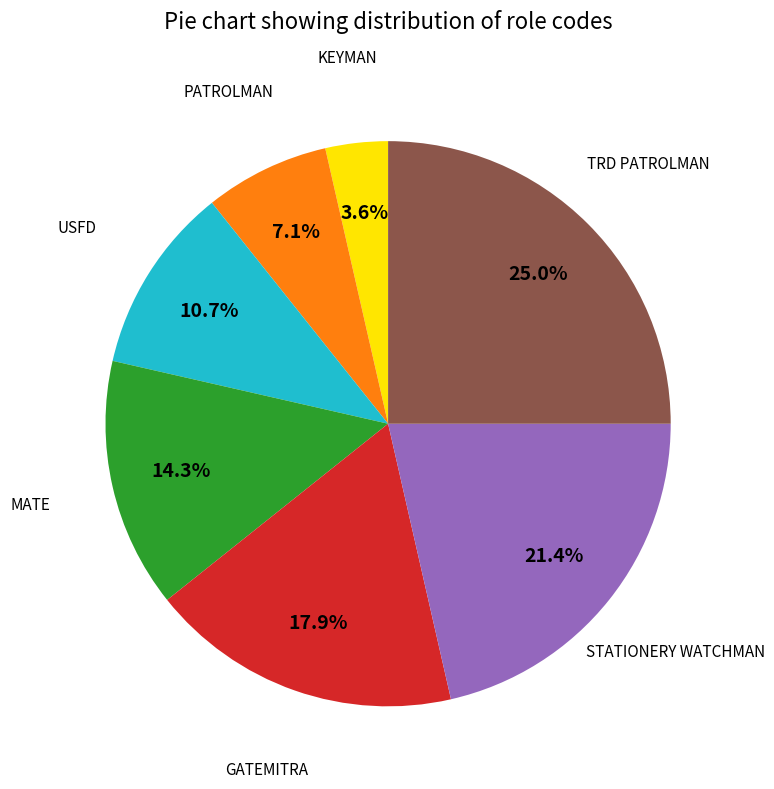

Does any single category account for the majority?

No